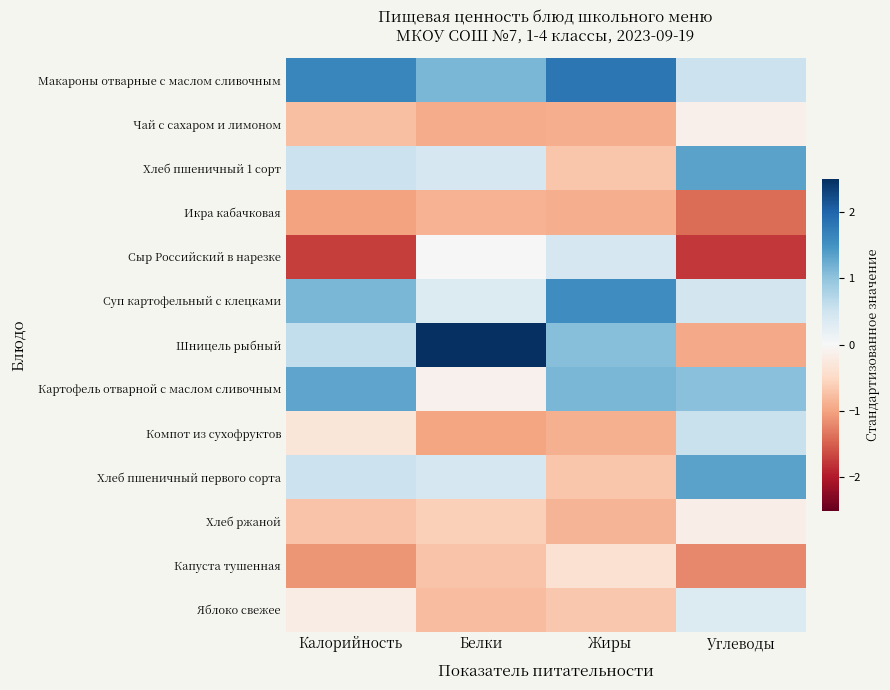

Reading left to right, extract all data points from this chart.

Макароны отварные с маслом сливочным: Калорийность=1.6	Белки=1.1	Жиры=1.8	Углеводы=0.5
Чай с сахаром и лимоном: Калорийность=-0.7	Белки=-0.9	Жиры=-0.9	Углеводы=-0.1
Хлеб пшеничный 1 сорт: Калорийность=0.5	Белки=0.4	Жиры=-0.7	Углеводы=1.3
Икра кабачковая: Калорийность=-1.0	Белки=-0.9	Жиры=-0.9	Углеводы=-1.4
Сыр Российский в нарезке: Калорийность=-1.7	Белки=-0.0	Жиры=0.4	Углеводы=-1.8
Суп картофельный с клецками: Калорийность=1.1	Белки=0.3	Жиры=1.6	Углеводы=0.5
Шницель рыбный: Калорийность=0.6	Белки=2.7	Жиры=1.1	Углеводы=-1.0
Картофель отварной с маслом сливочным: Калорийность=1.3	Белки=-0.1	Жиры=1.1	Углеводы=1.0
Компот из сухофруктов: Калорийность=-0.3	Белки=-1.0	Жиры=-0.9	Углеводы=0.6
Хлеб пшеничный первого сорта: Калорийность=0.5	Белки=0.4	Жиры=-0.7	Углеводы=1.3
Хлеб ржаной: Калорийность=-0.7	Белки=-0.6	Жиры=-0.9	Углеводы=-0.2
Капуста тушенная: Калорийность=-1.1	Белки=-0.7	Жиры=-0.4	Углеводы=-1.2
Яблоко свежее: Калорийность=-0.2	Белки=-0.8	Жиры=-0.7	Углеводы=0.3